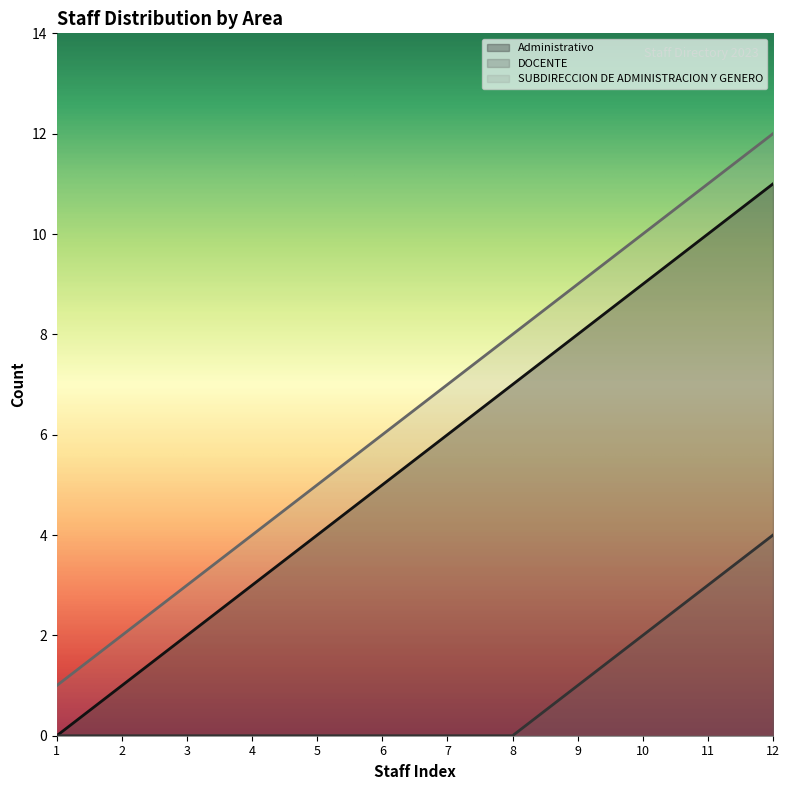

Reading left to right, transcribe all the data shown in this chart.

Administrativo: 1=0	2=1	3=2	4=3	5=4	6=5	7=6	8=7	9=8	10=9	11=10	12=11
DOCENTE: 1=0	2=0	3=0	4=0	5=0	6=0	7=0	8=0	9=1	10=2	11=3	12=4
SUBDIRECCION DE ADMINISTRACION Y GENERO: 1=1	2=2	3=3	4=4	5=5	6=6	7=7	8=8	9=9	10=10	11=11	12=12